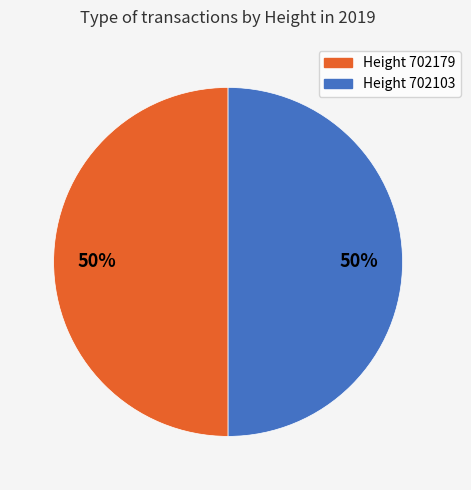

How many slices are in this pie chart?

2